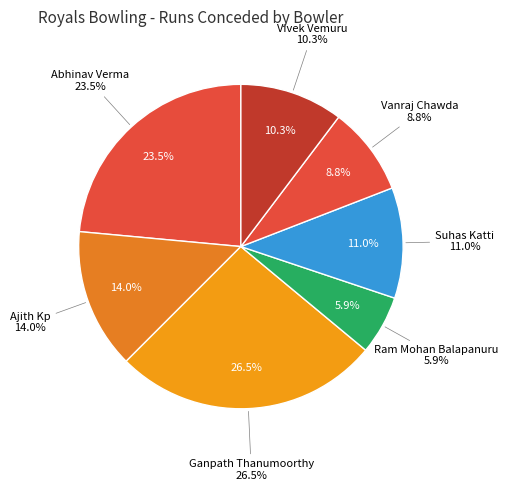

What is the largest slice in the pie chart?

Ganpath Thanumoorthy